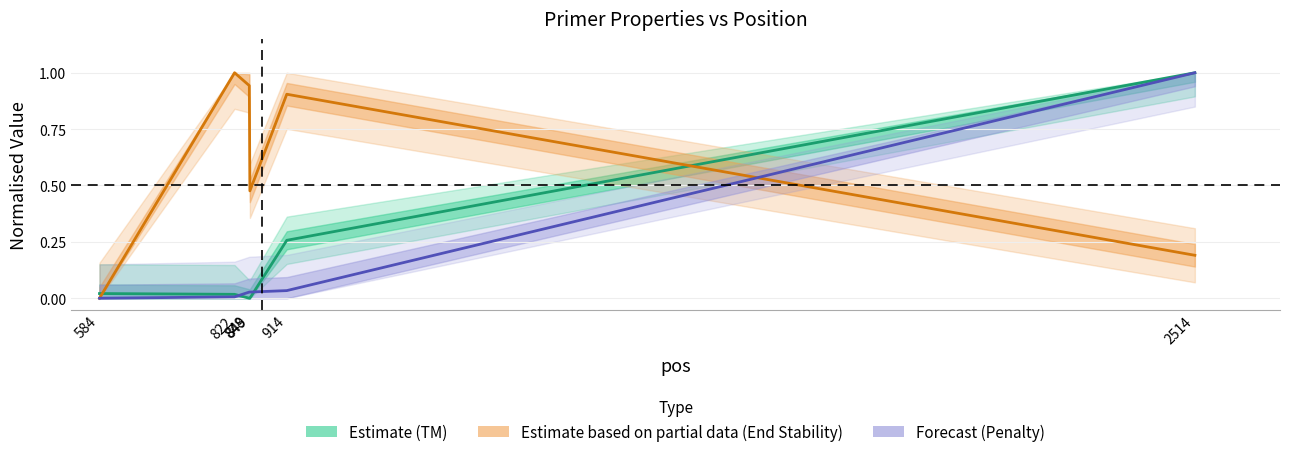

The Estimate based on partial data (End Stability) series shows 0.9 at 914. True or false?

True